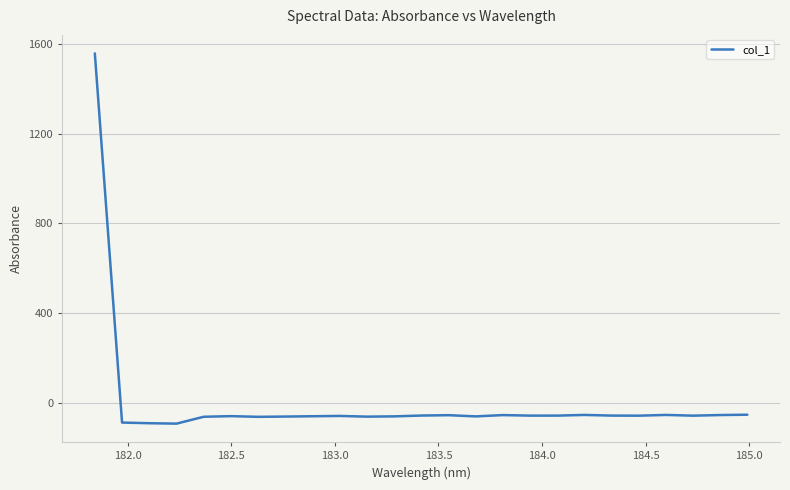

What is the difference between the maximum and minimum values?

1650.0